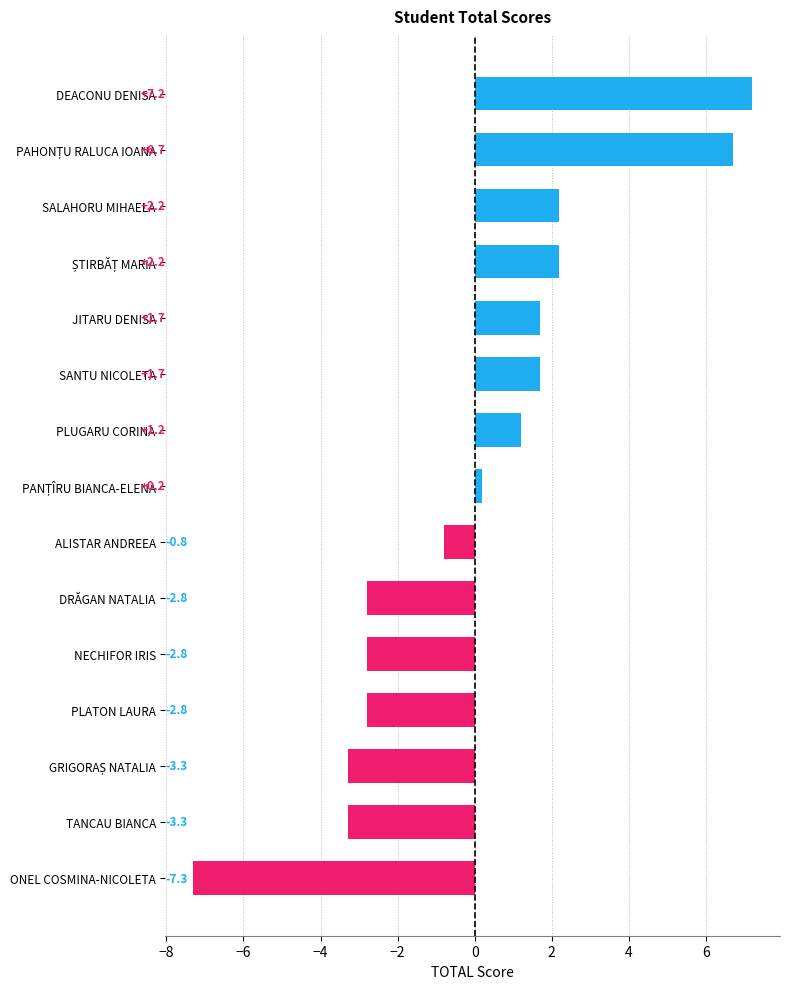

Reading top to bottom, transcribe all the data shown in this chart.

7.2	6.7	2.2	2.2	1.7	1.7	1.2	0.2	-0.8	-2.8	-2.8	-2.8	-3.3	-3.3	-7.3